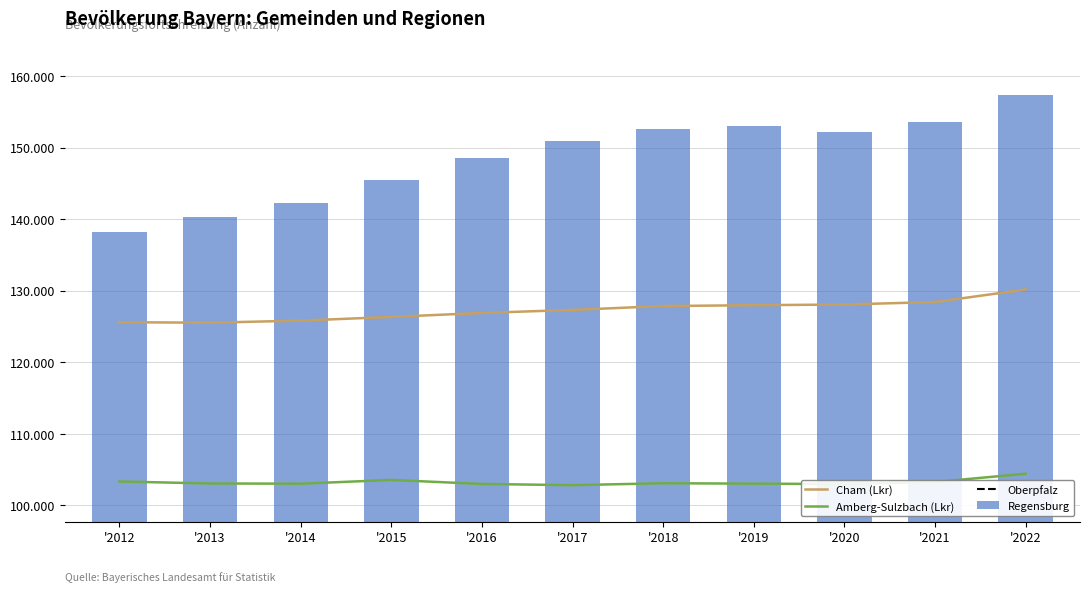

Is it true that Amberg-Sulzbach (Lkr) equals 103277 at '2021?

True